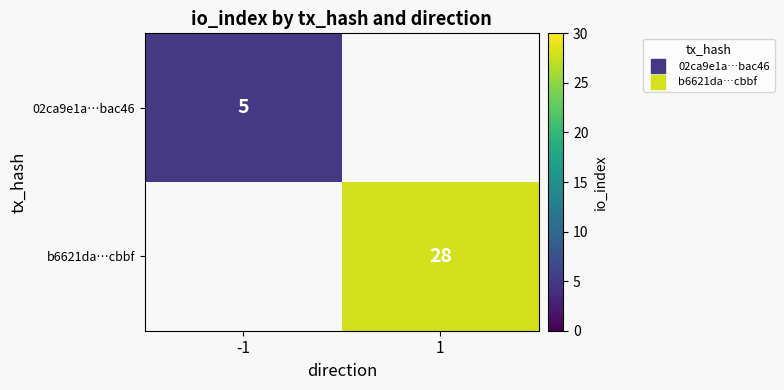

How many distinct data groups are displayed?

2